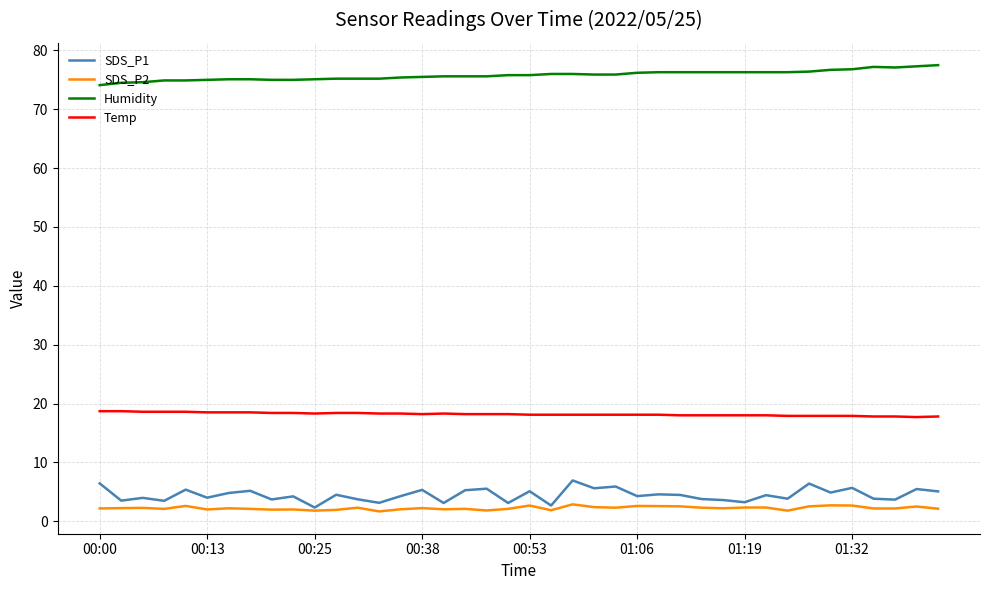

Rank the series by their maximum value, from highest to lowest.

Humidity, Temp, SDS_P1, SDS_P2